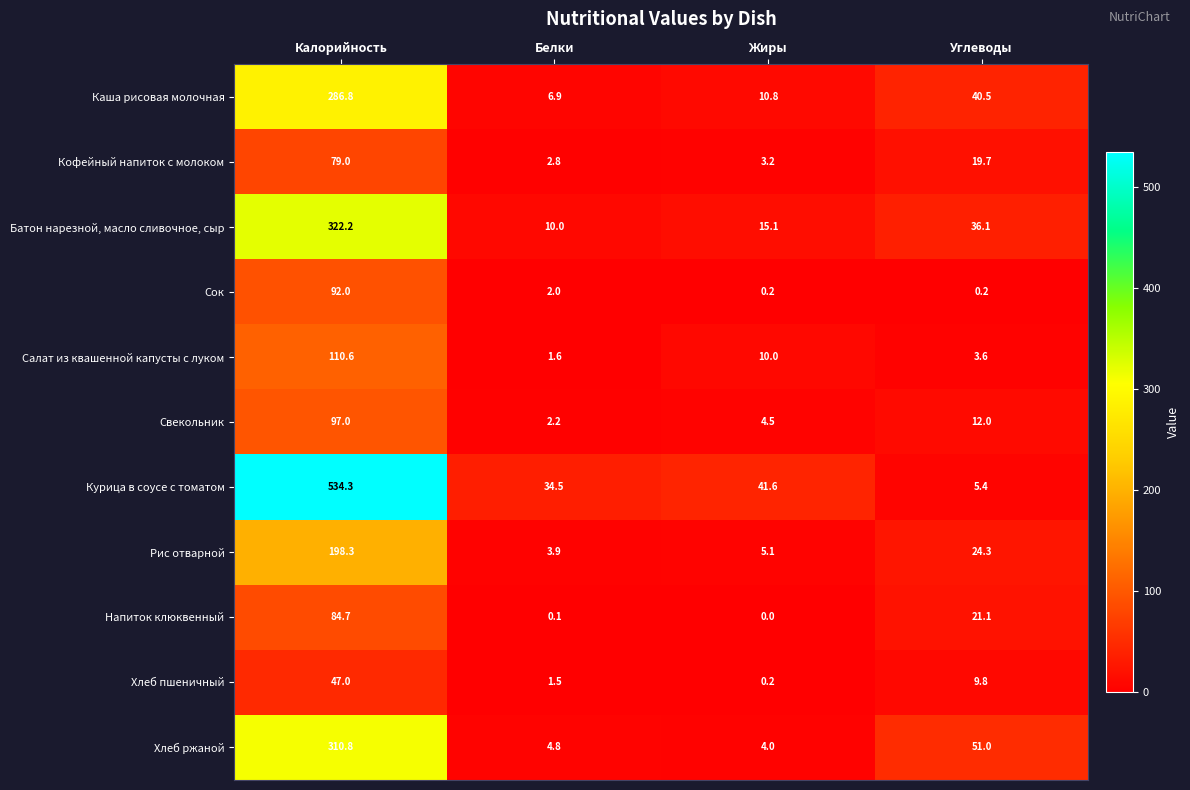

Rank the series by their maximum value, from lowest to highest.

Хлеб пшеничный, Кофейный напиток с молоком, Напиток клюквенный, Сок, Свекольник, Салат из квашенной капусты с луком, Рис отварной, Каша рисовая молочная, Хлеб ржаной, Батон нарезной, масло сливочное, сыр, Курица в соусе с томатом